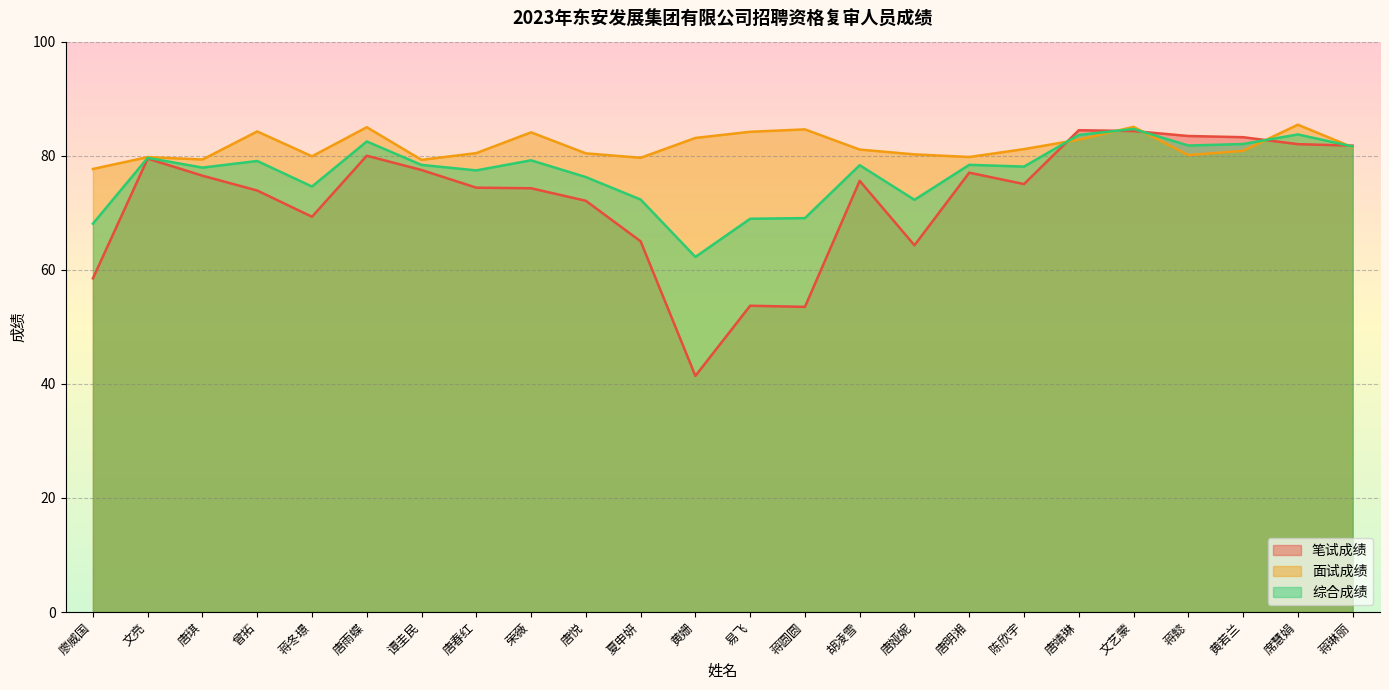

How many data points in 面试成绩 are above 81?

12